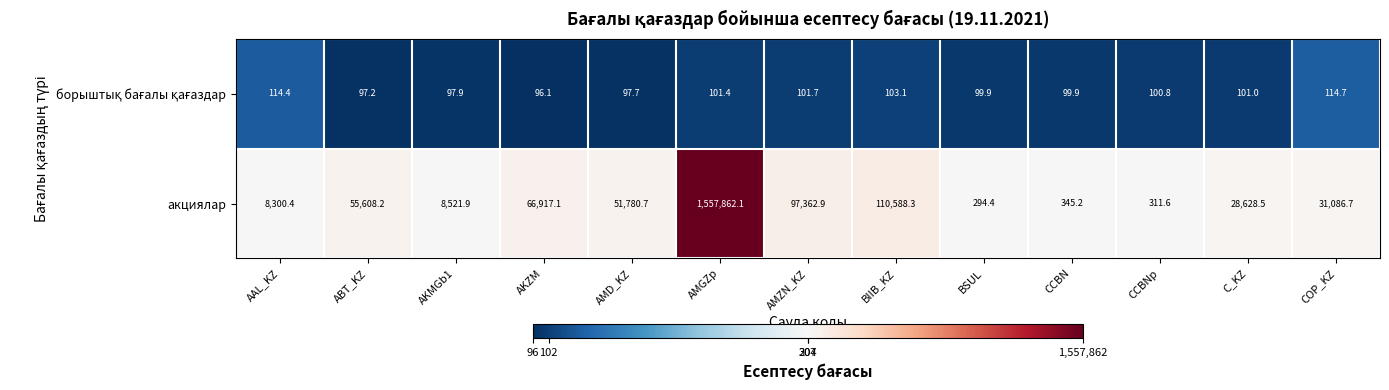

At which category does the chart reach its minimum across all series?

AKZM